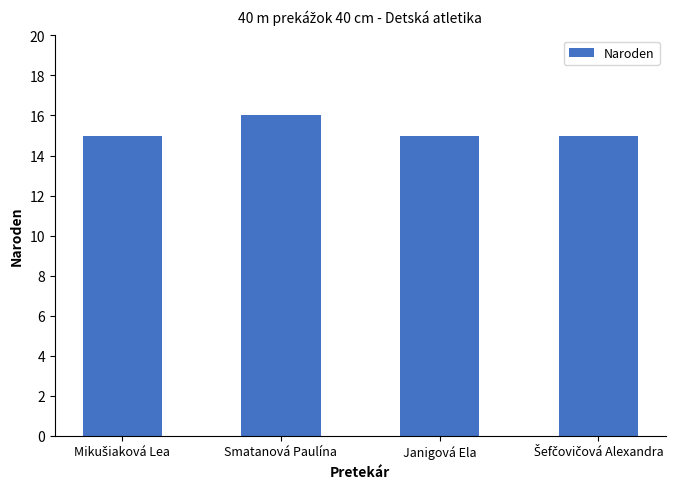

How many values are between 15 and 16?

4